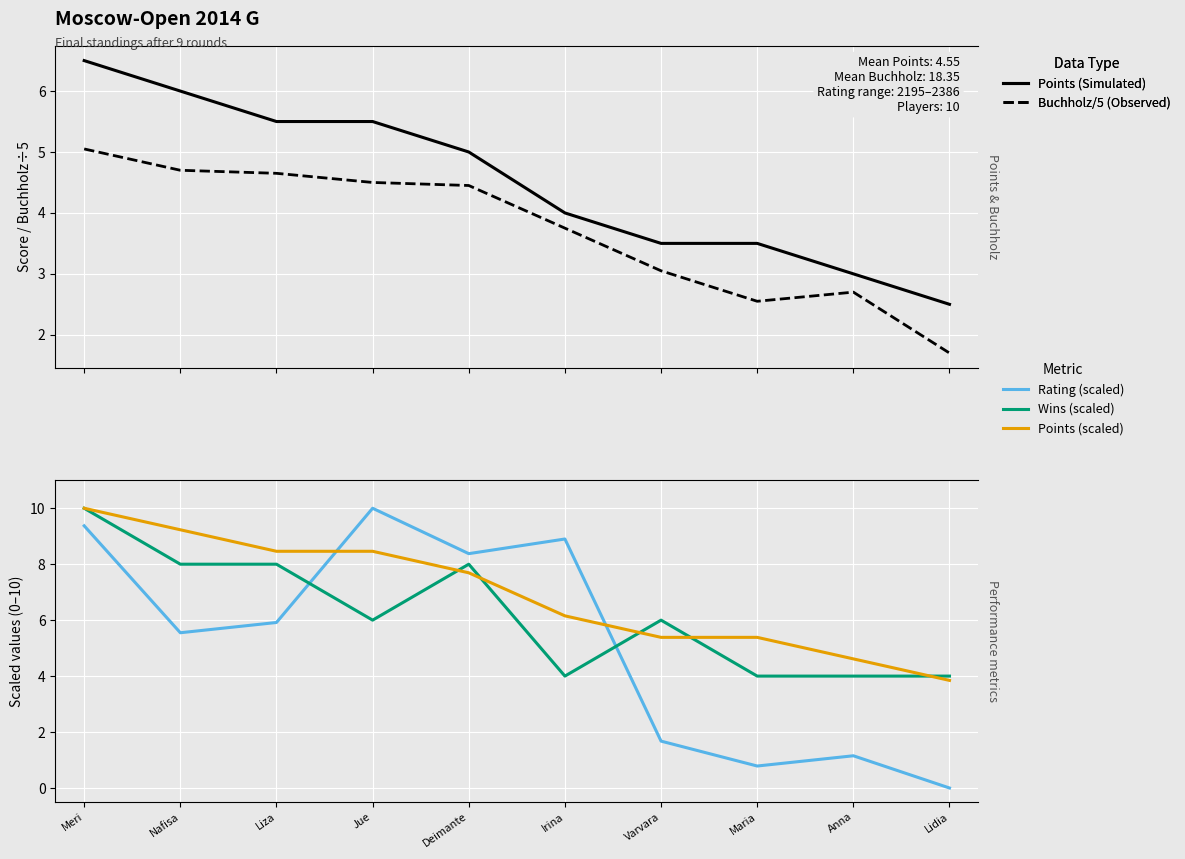

What is the average value of the Points (scaled) series?

6.9